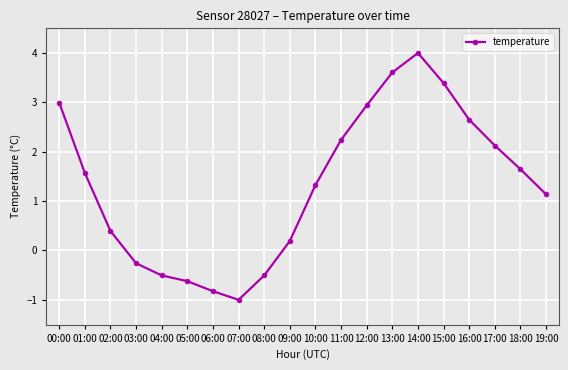

The chart shows a value of 2.2 at 11:00. True or false?

True